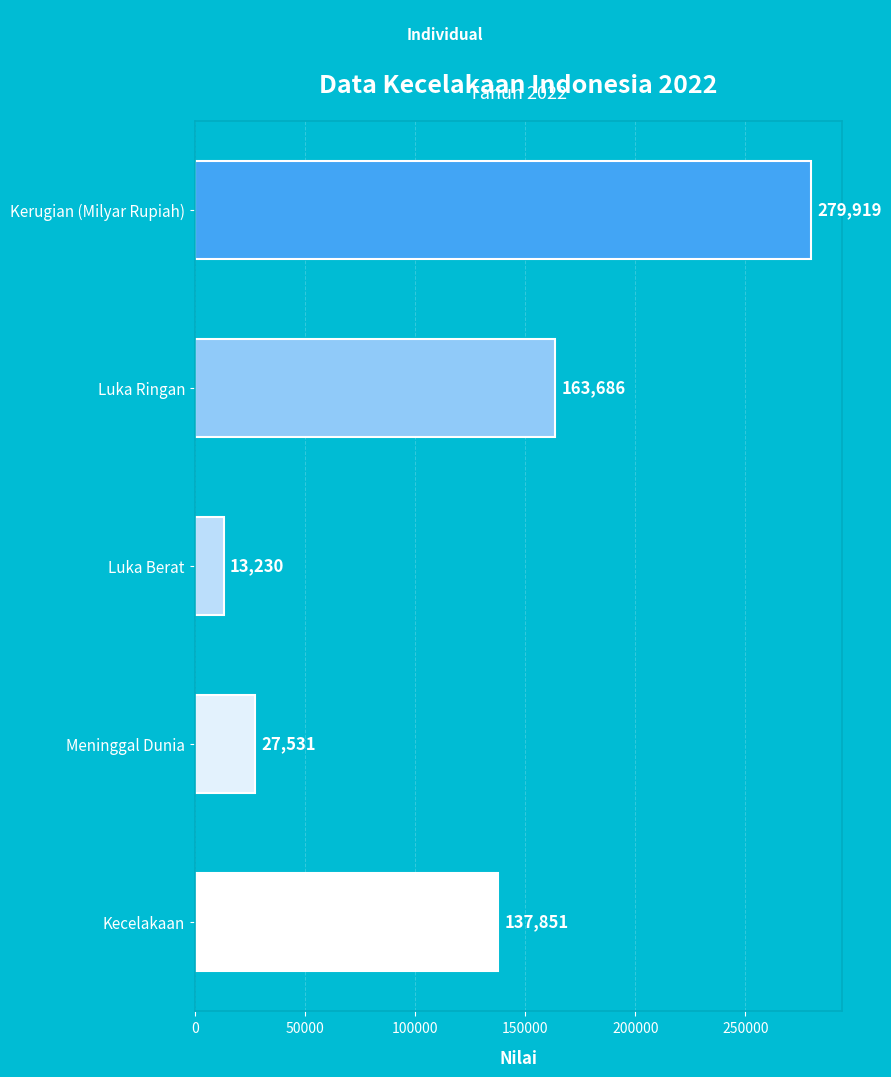

Which has a higher value, Meninggal Dunia or Luka Ringan?

Luka Ringan